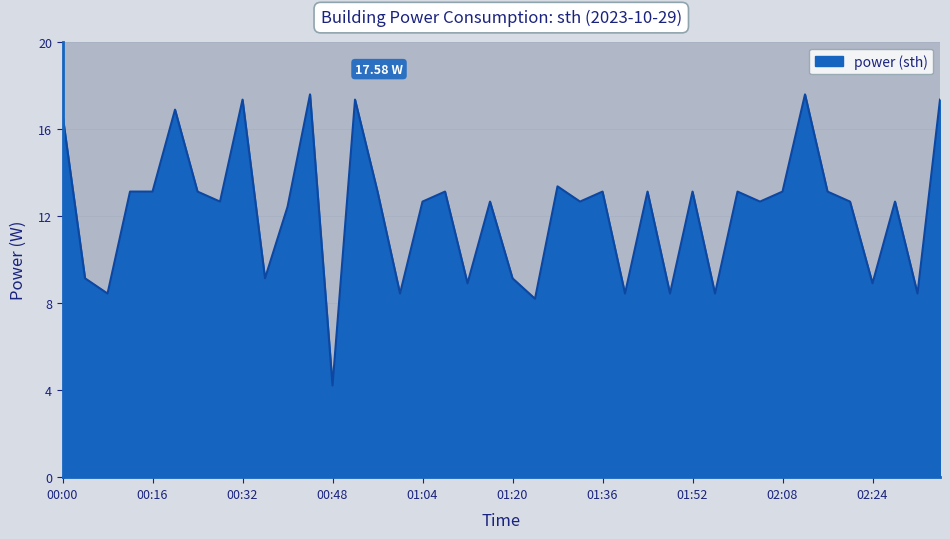

Does the chart have visible grid lines?

Yes